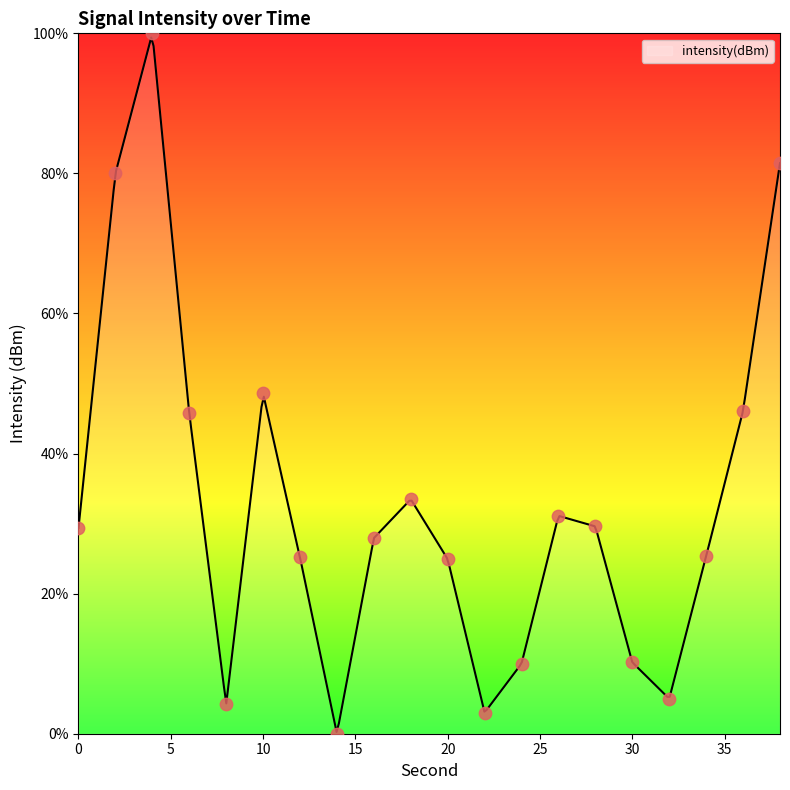

Which has a higher value, 18 or 38?

38